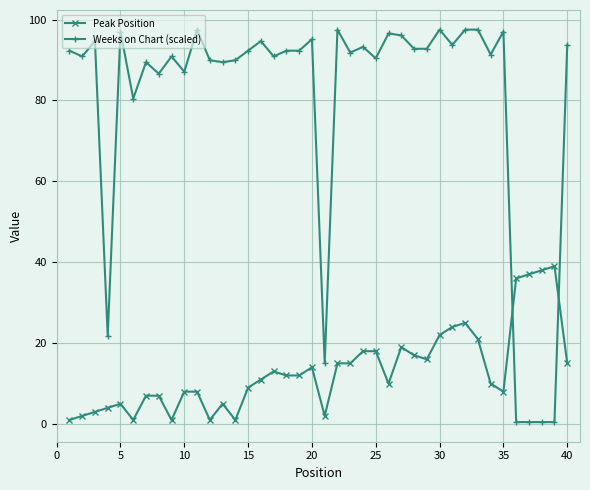

What is the maximum value for Weeks on Chart (scaled)?

97.5